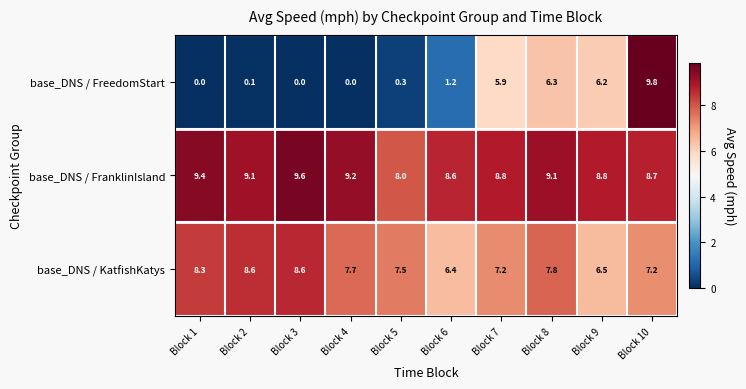

Which category has the highest value in the base_DNS / FranklinIsland series?

Block 3